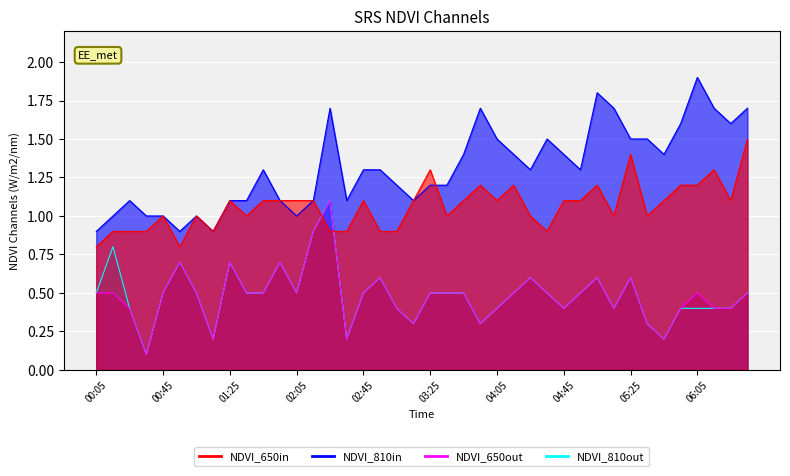

What is the lowest value of the NDVI_810in series?

0.9